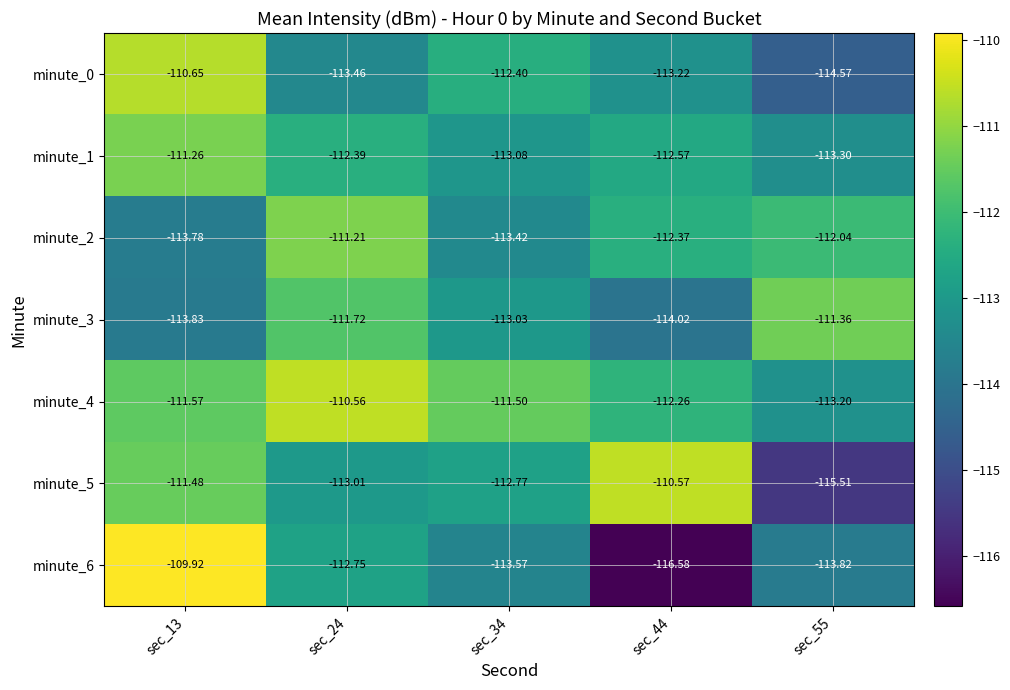

Is the value of minute_6 at sec_24 greater than the value of minute_3 at sec_34?

Yes